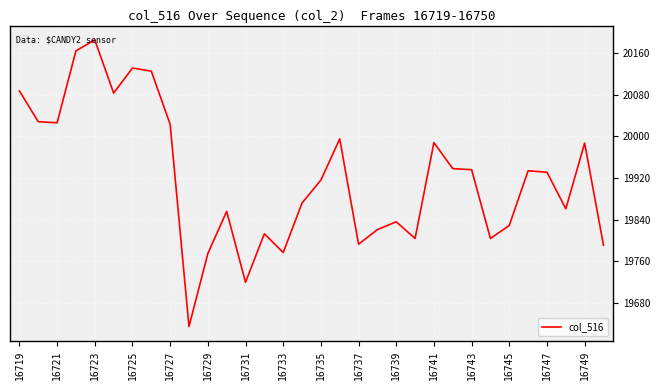

True or false: the data has more than 0 interior local peaks.

True